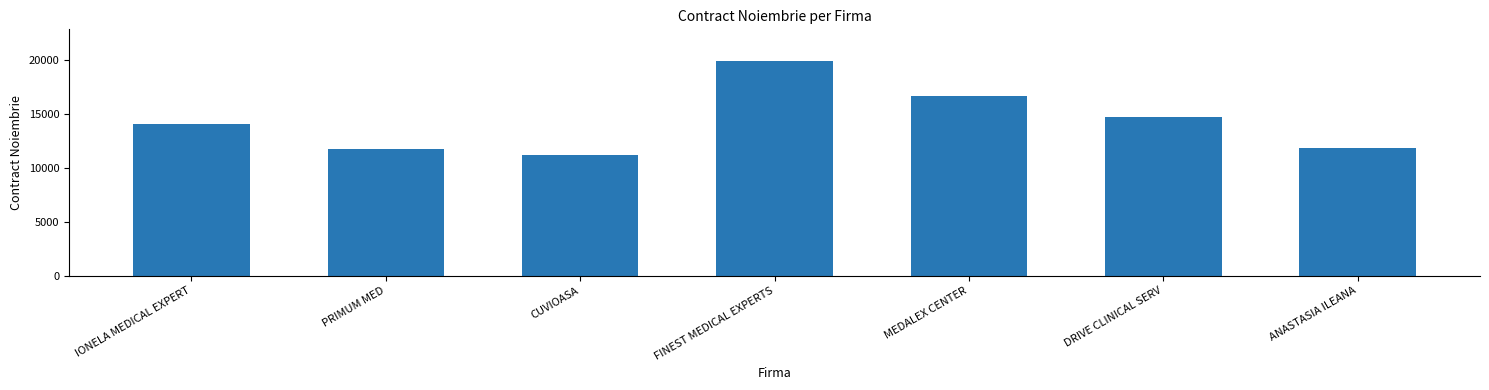

Is it true that the value at ANASTASIA ILEANA is 11847.0?

True